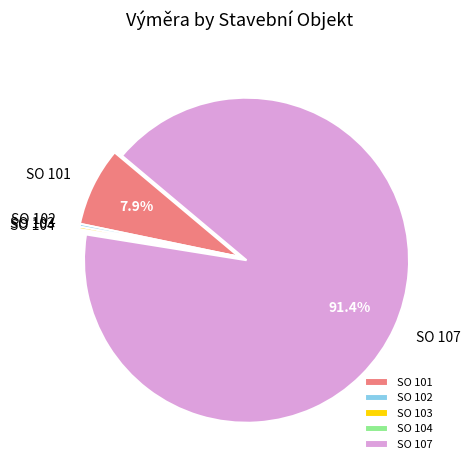

Which slice represents more than half of the pie?

SO 107